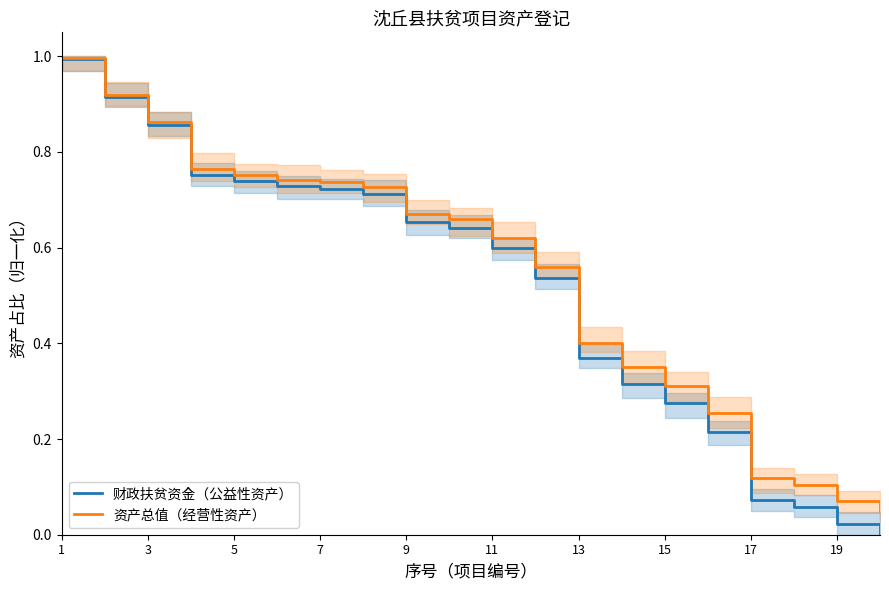

Rank the series by their average value, from highest to lowest.

资产总值（经营性资产）, 财政扶贫资金（公益性资产）